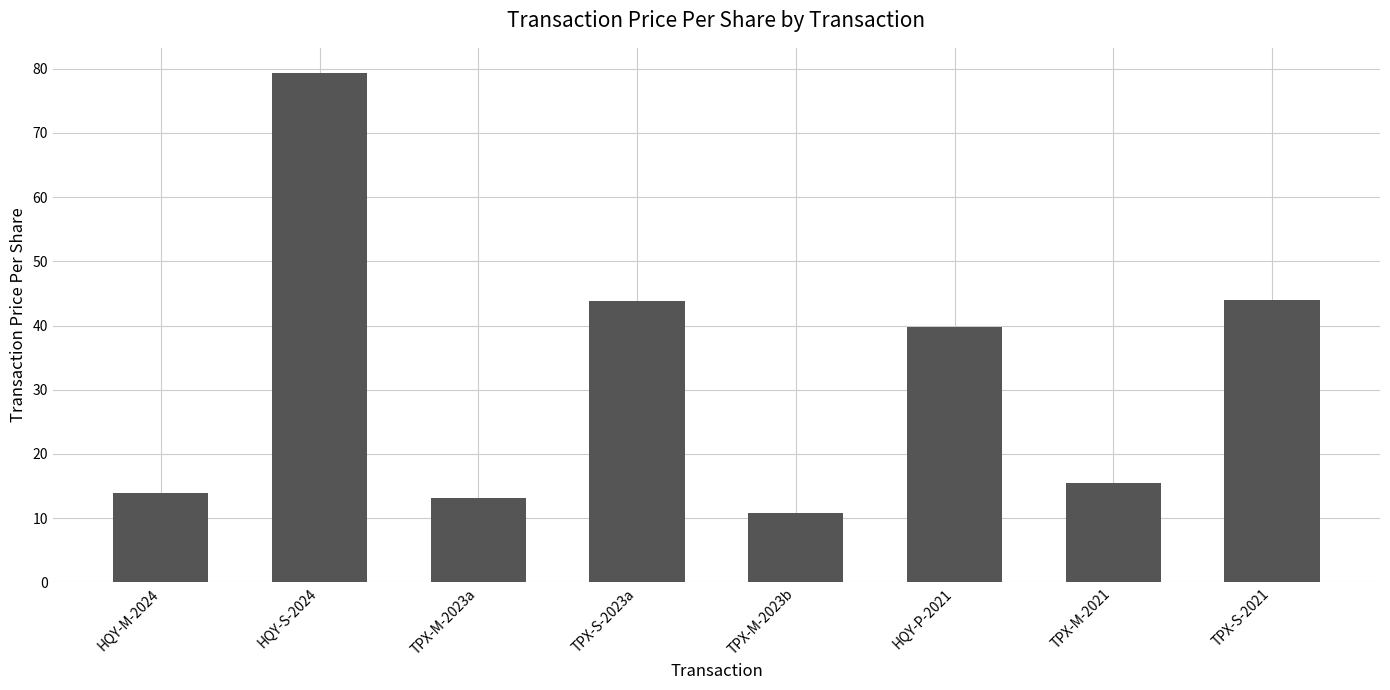

What is the ratio of the value at HQY-P-2021 to the value at TPX-S-2023a?

0.9